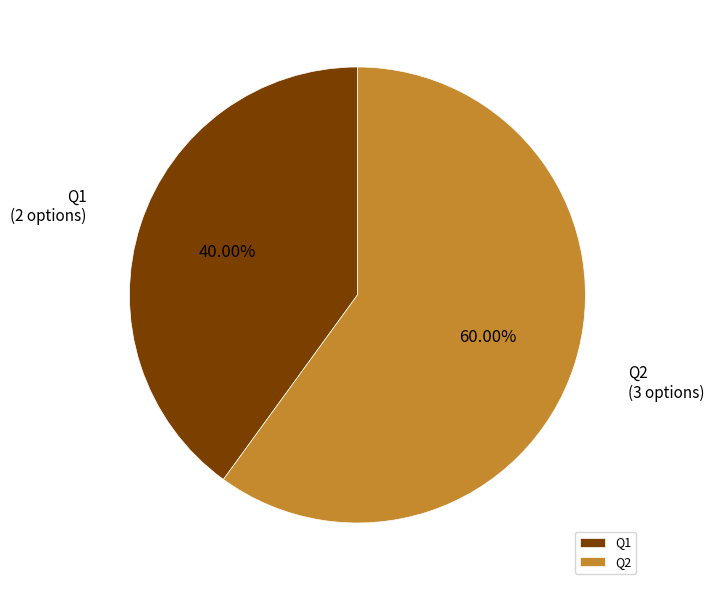

To the nearest percent, what percentage of the pie is Q1?

40%